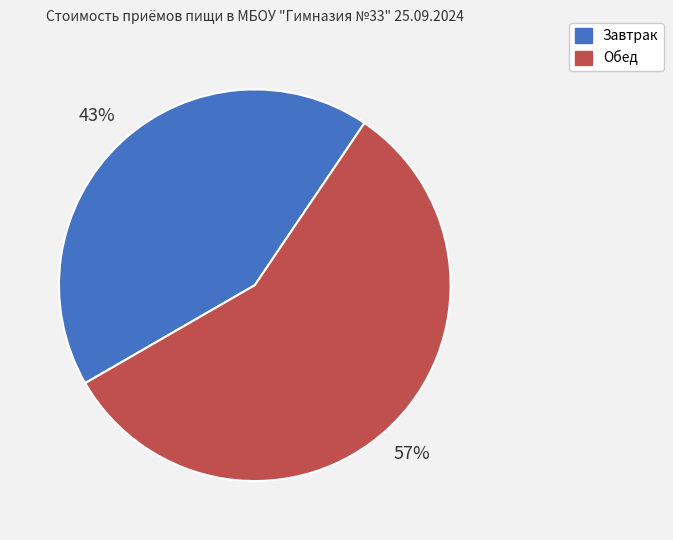

To the nearest percent, what is the average slice percentage?

50%